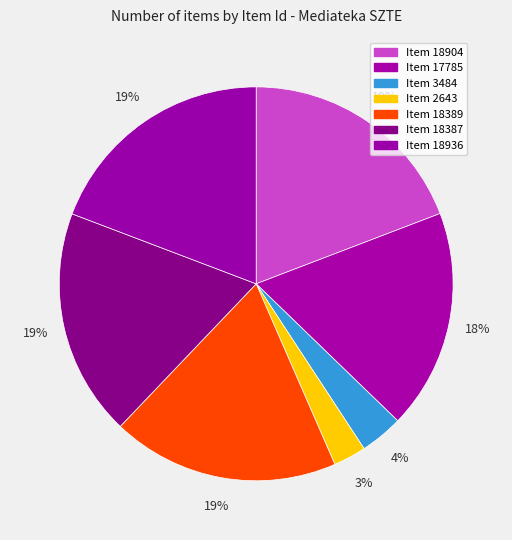

Is it true that Item 3484 is 4% of the pie?

True